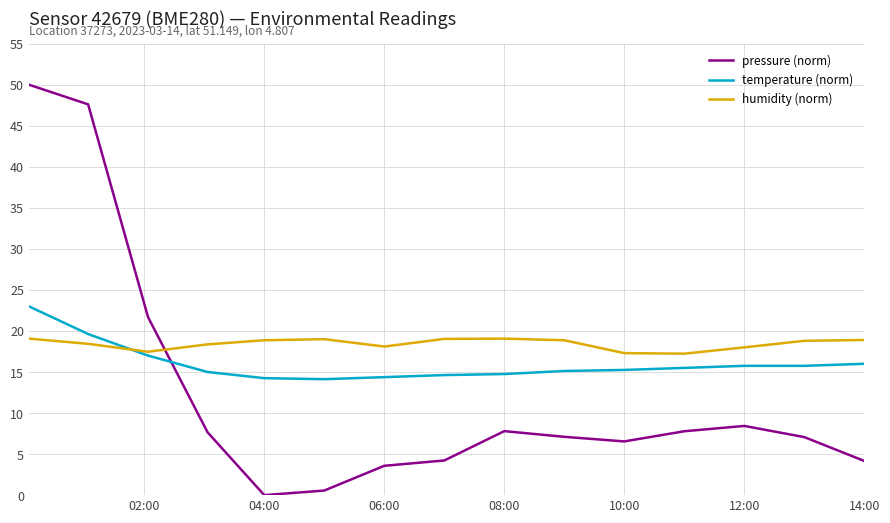

Rank the series by their maximum value, from highest to lowest.

pressure (norm), temperature (norm), humidity (norm)